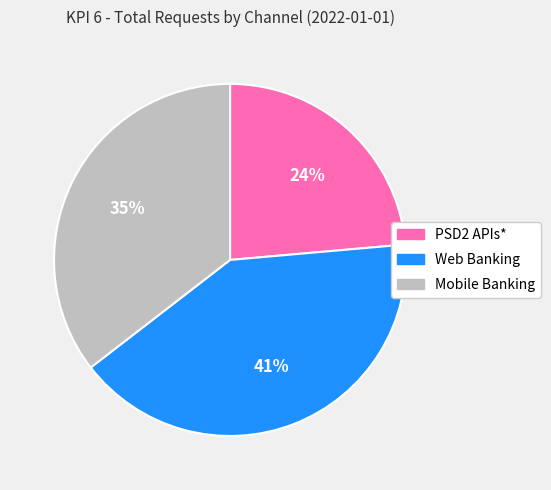

To the nearest percent, what is the average slice percentage?

33%